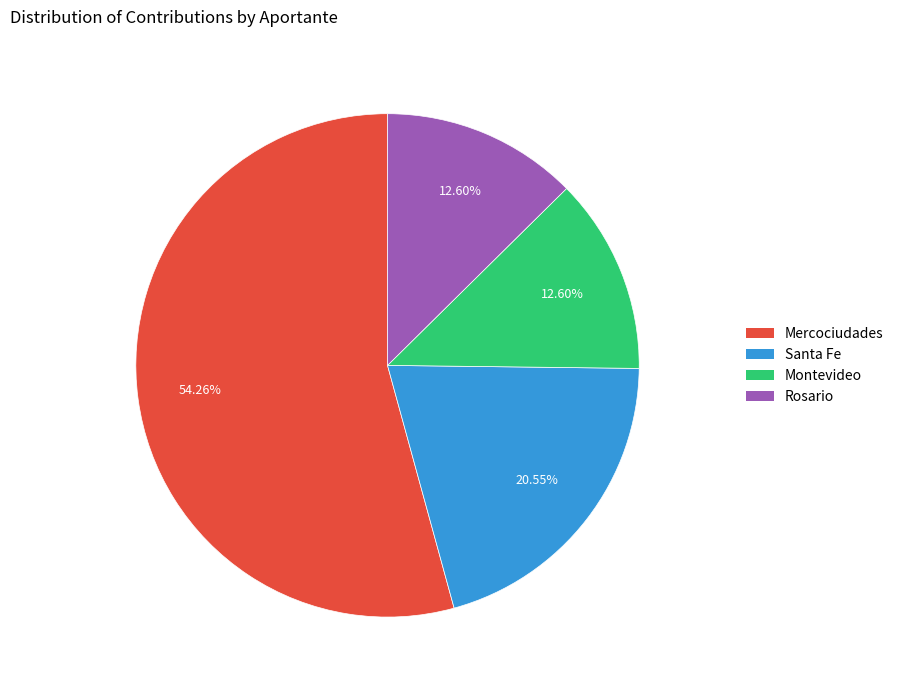

What is the ratio of the value at Santa Fe to the value at Rosario?

1.6